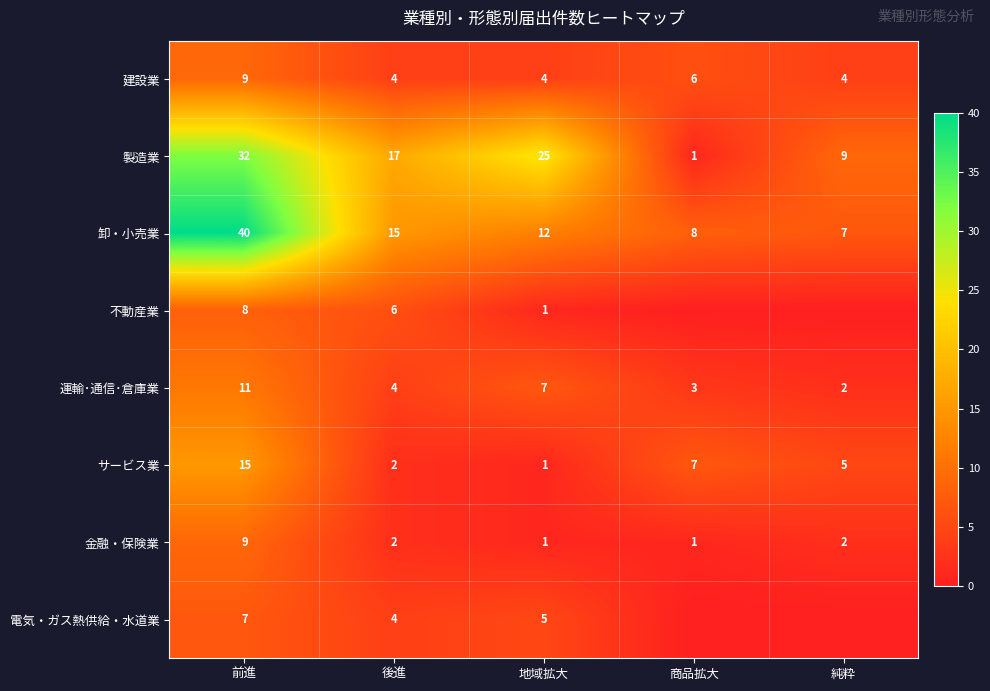

What is the difference between the maximum and second lowest values in the 建設業 series?

5